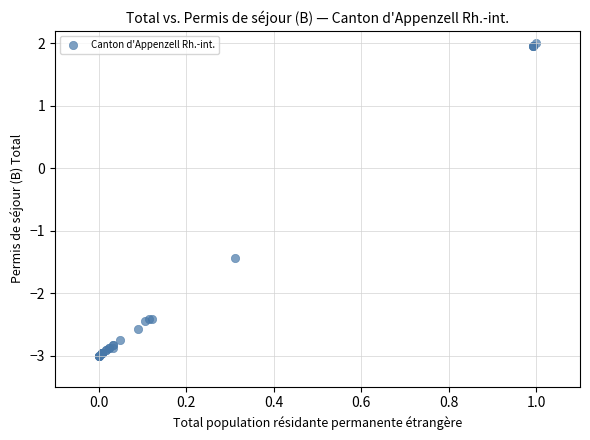

What Y value in the scatter plot is closest to 0?

-1.4